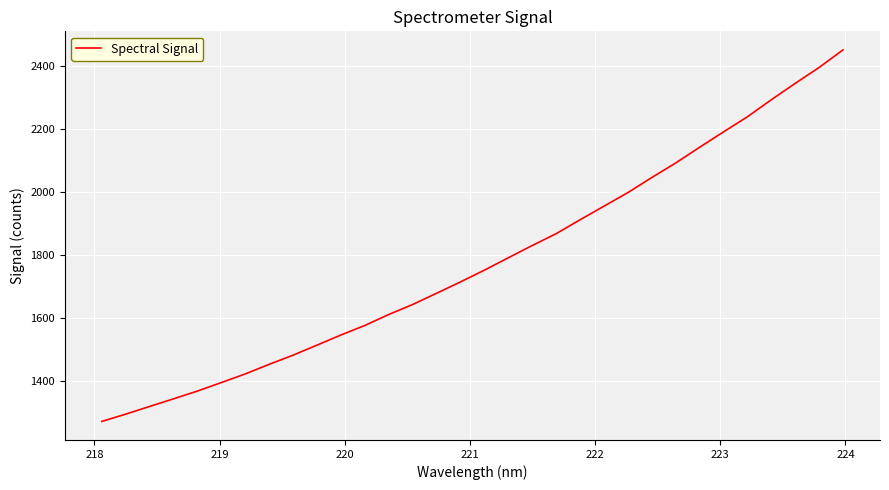

What is the smallest value displayed?

1271.2